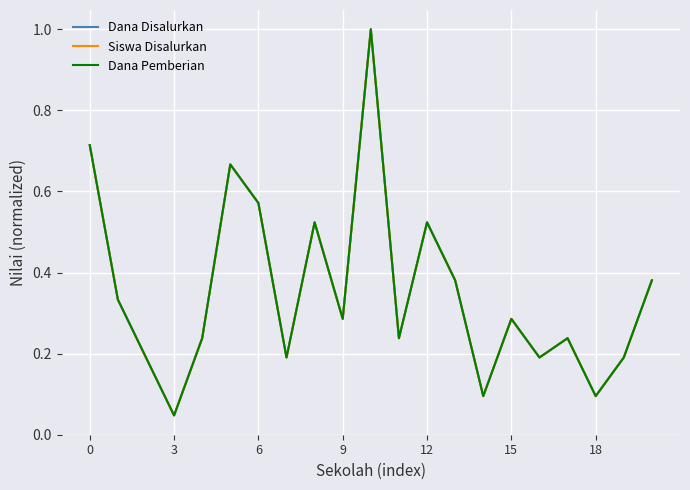

Is this an area chart (filled region under the line)?

No